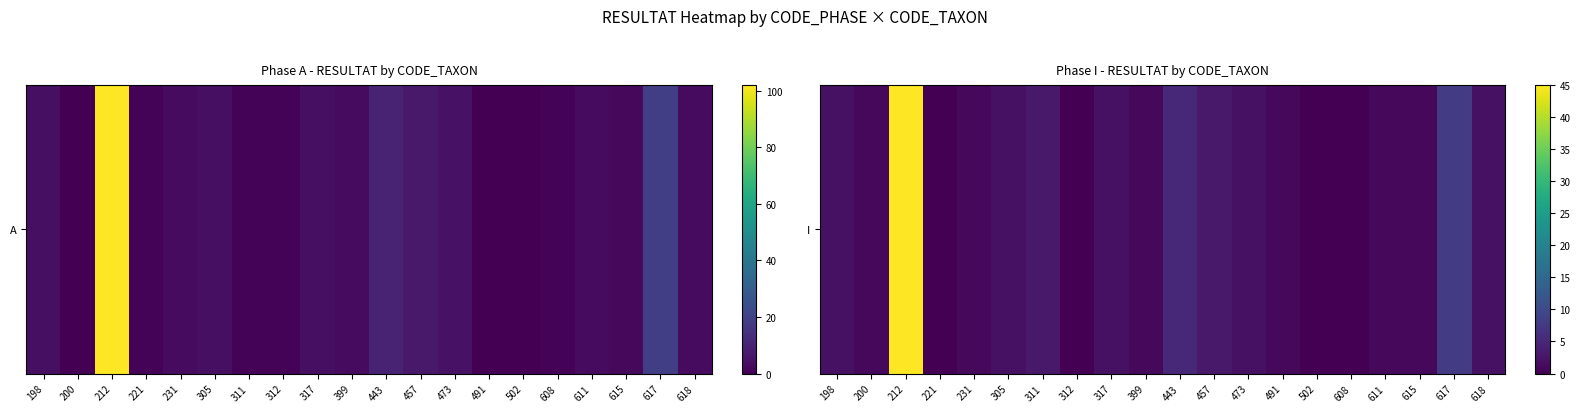

The chart shows a value of 2 at 611. True or false?

False